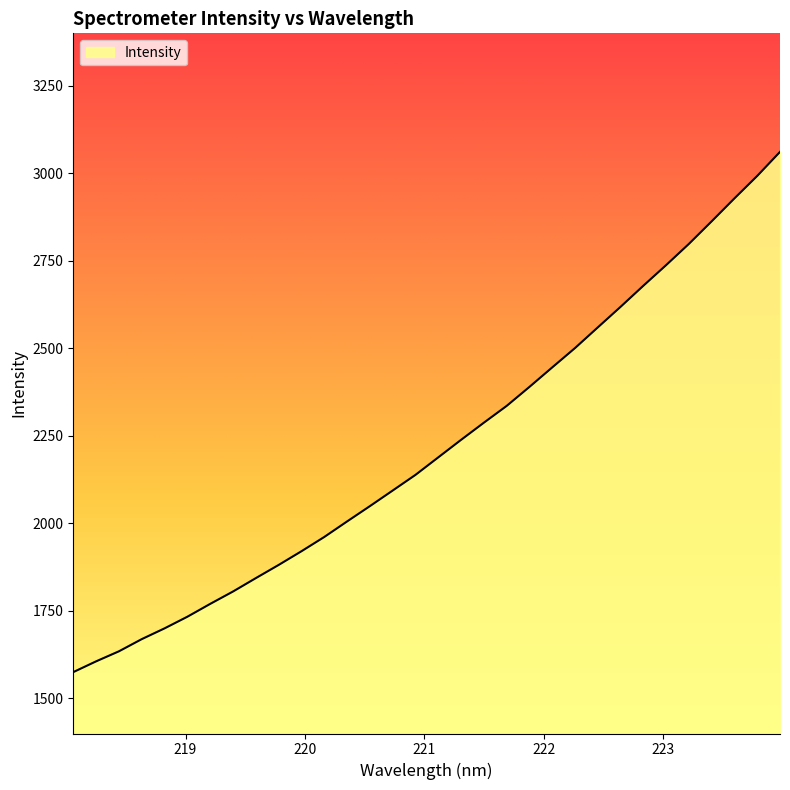

What is the difference between the maximum and minimum values?

1486.0